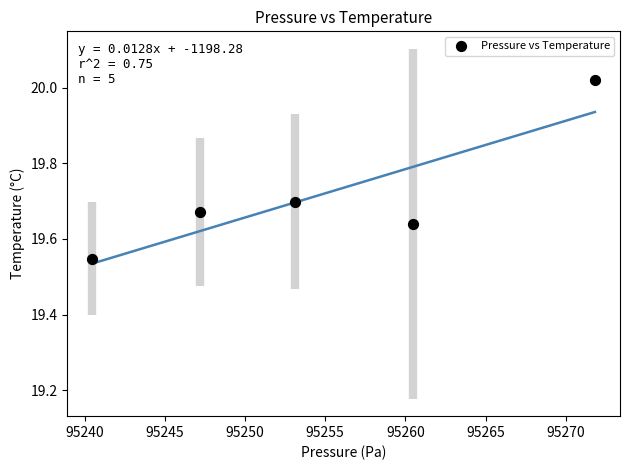

What is the range of Y values (max minus min)?

0.5